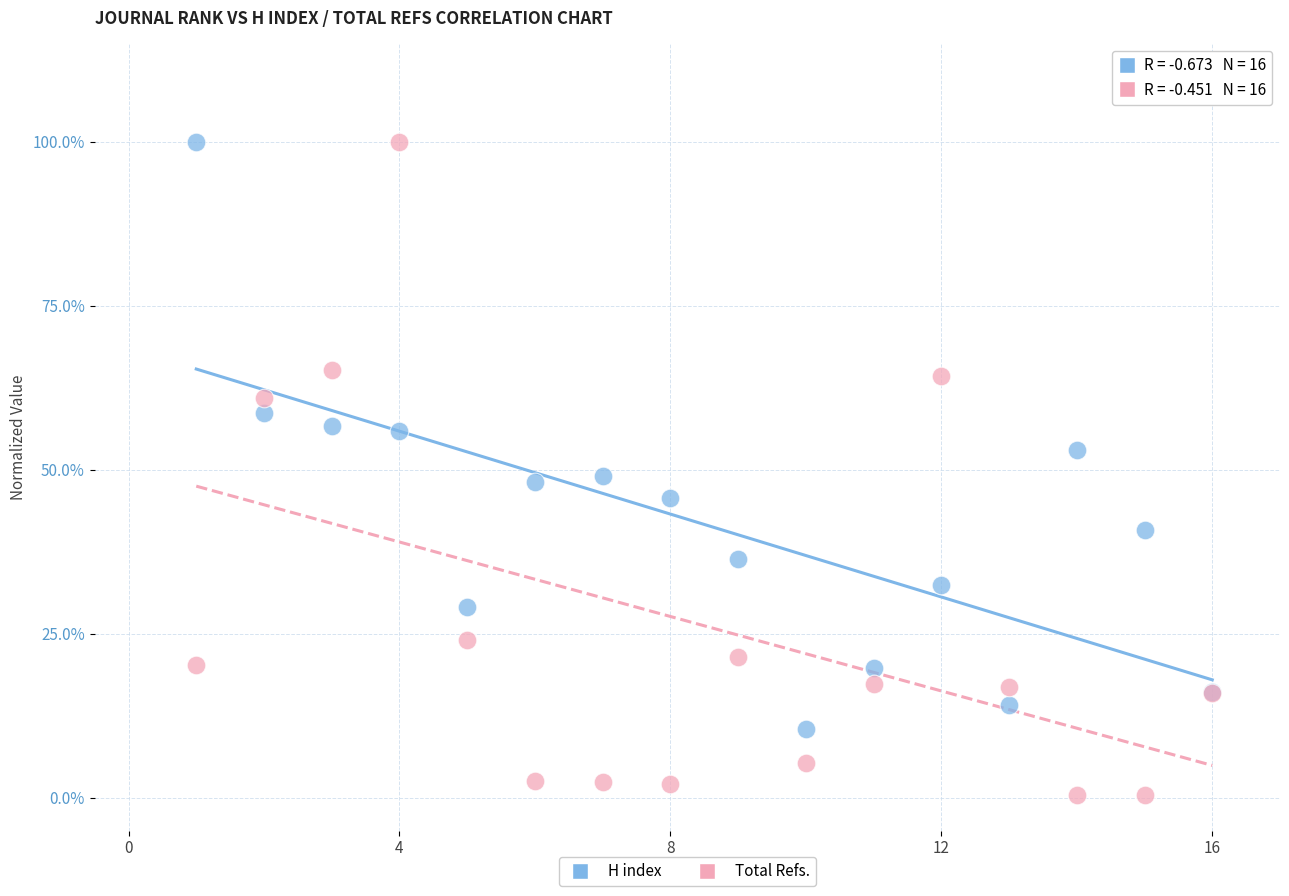

Which series reaches the minimum Y coordinate?

Total Refs.